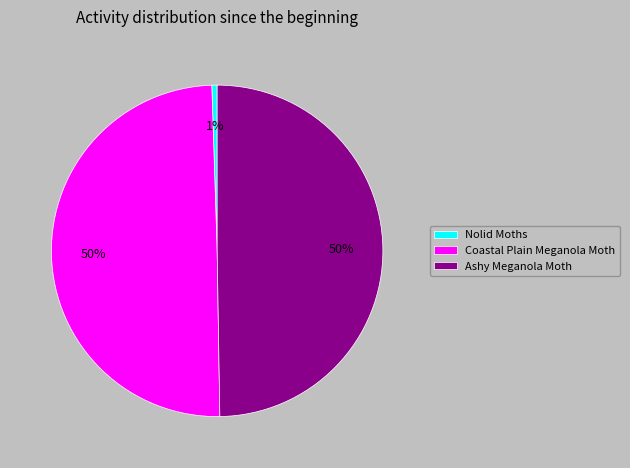

The Nolid Moths slice represents 1% of the pie. True or false?

True